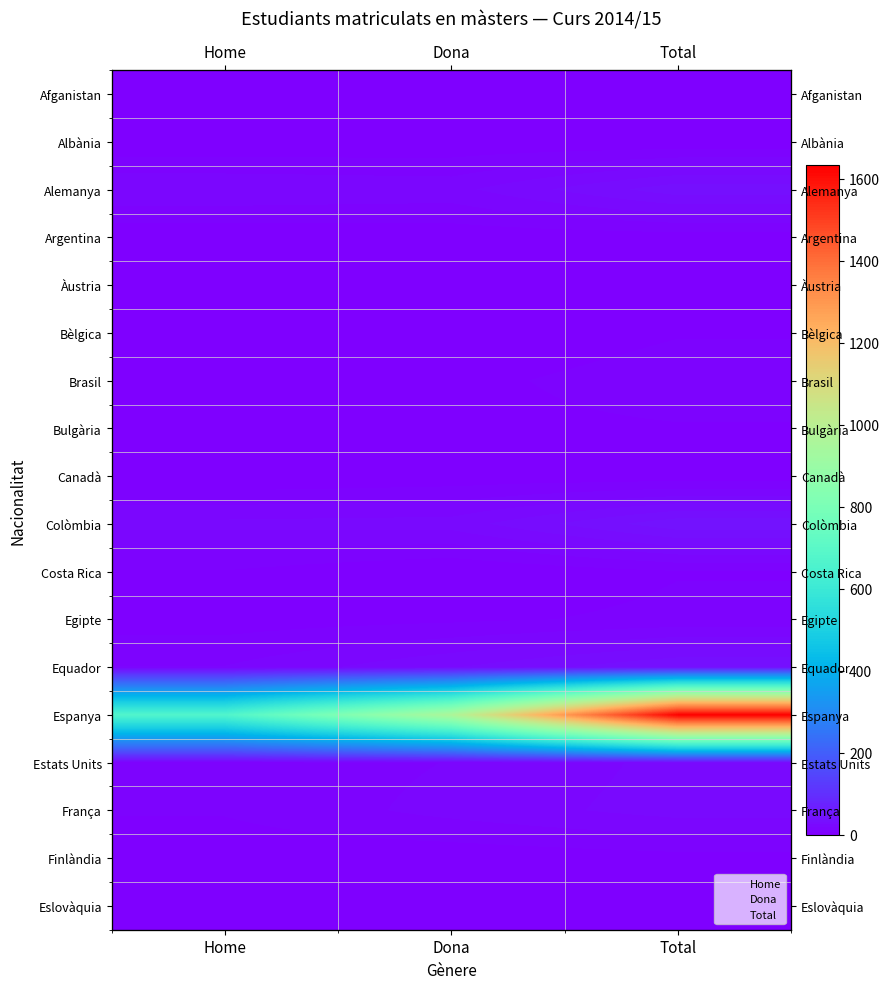

Between Dona and Total, which series saw the biggest shift?

Espanya